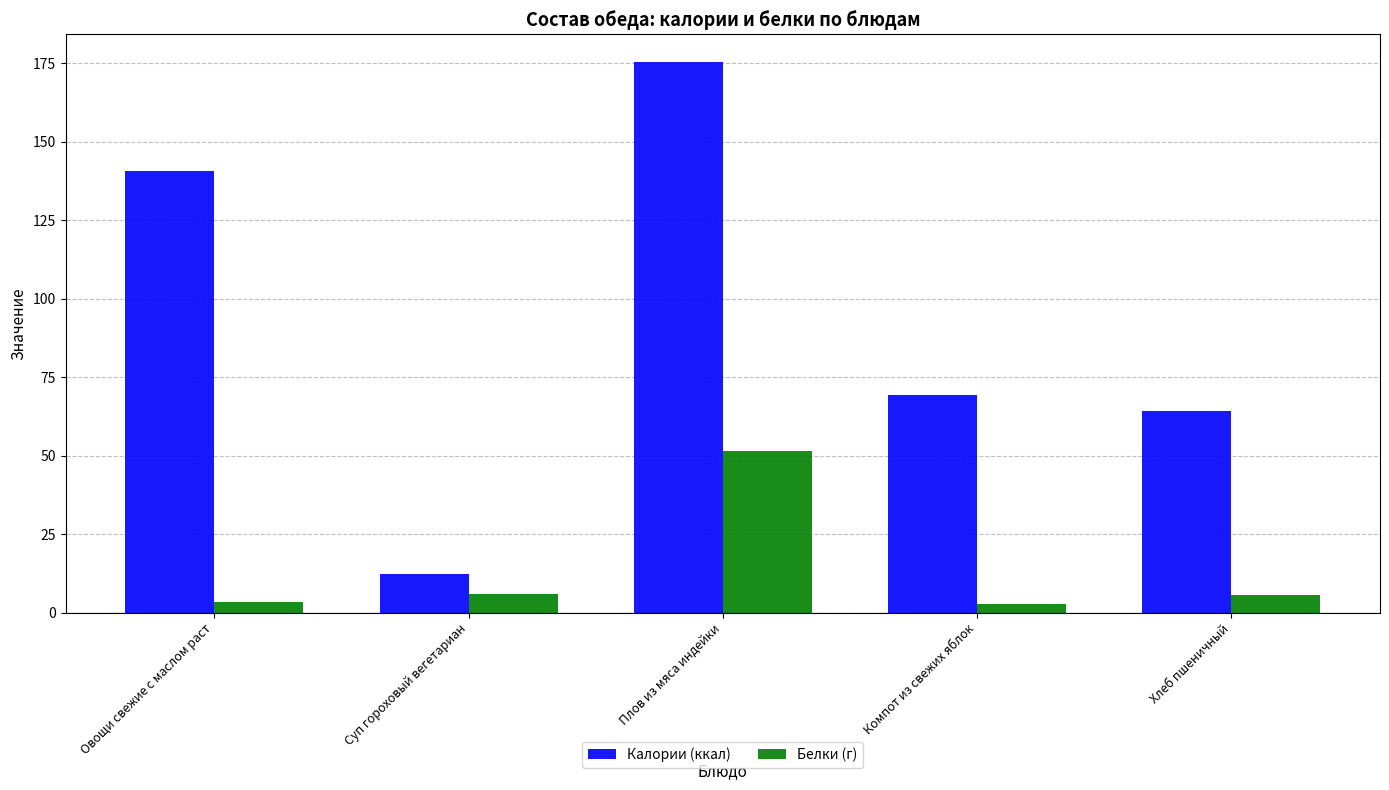

Is the value of Калории (ккал) at Компот из свежих яблок greater than the value of Белки (г) at Овощи свежие с маслом раст?

Yes